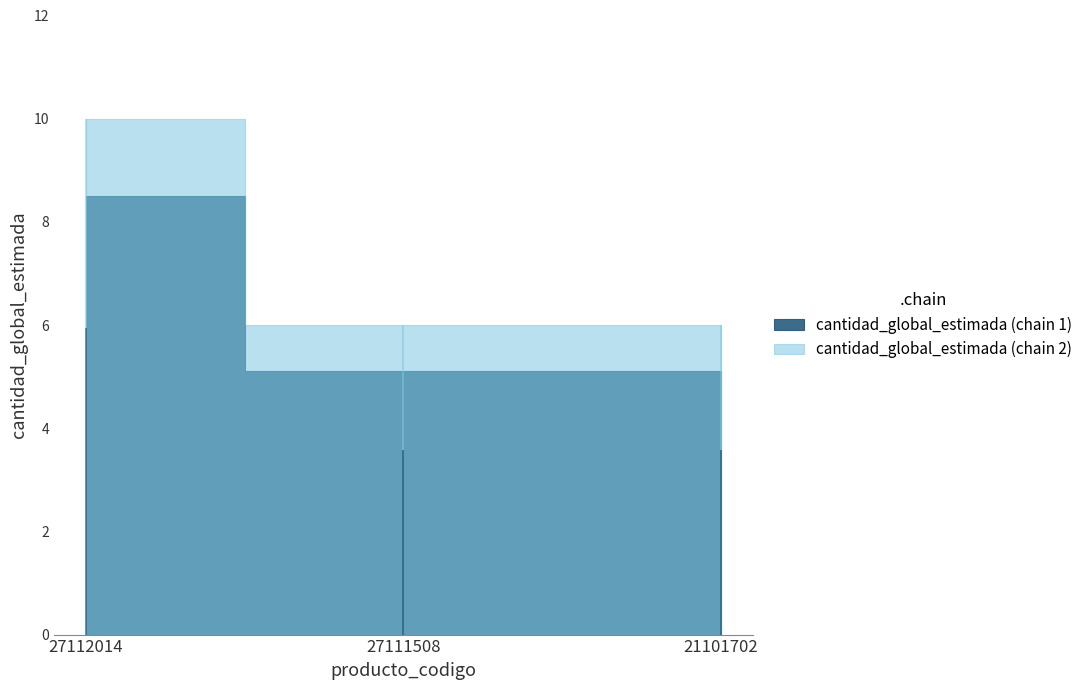

Reading left to right, transcribe all the data shown in this chart.

10	6	6